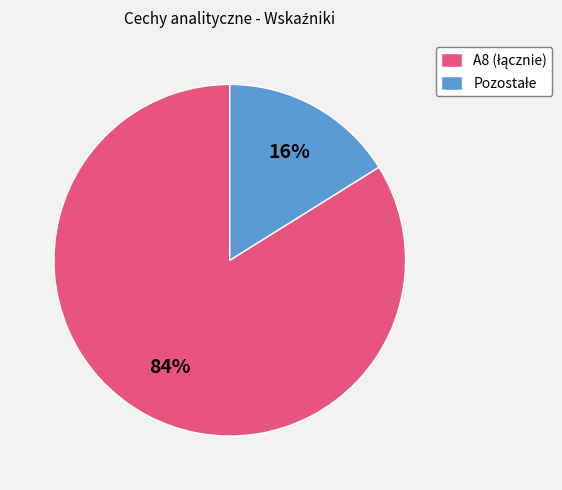

To the nearest percent, what is the difference between the largest and smallest slice percentages?

68%